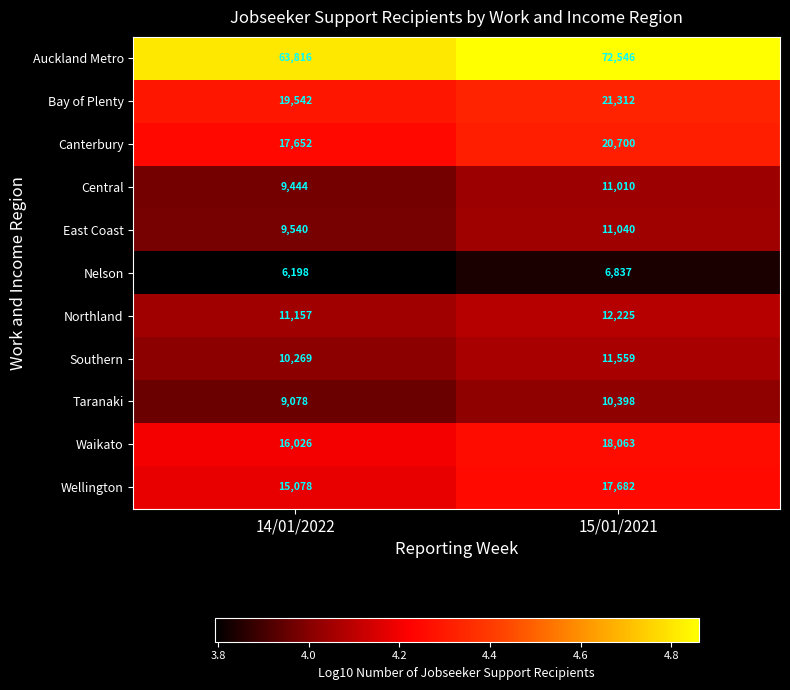

Which series has the widest spread of values?

Auckland Metro